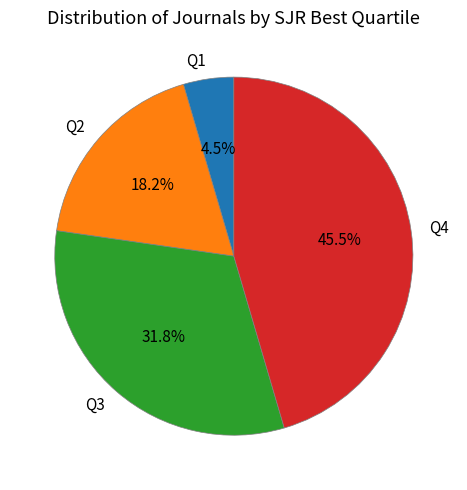

Is there any slice that represents more than half of the pie?

No